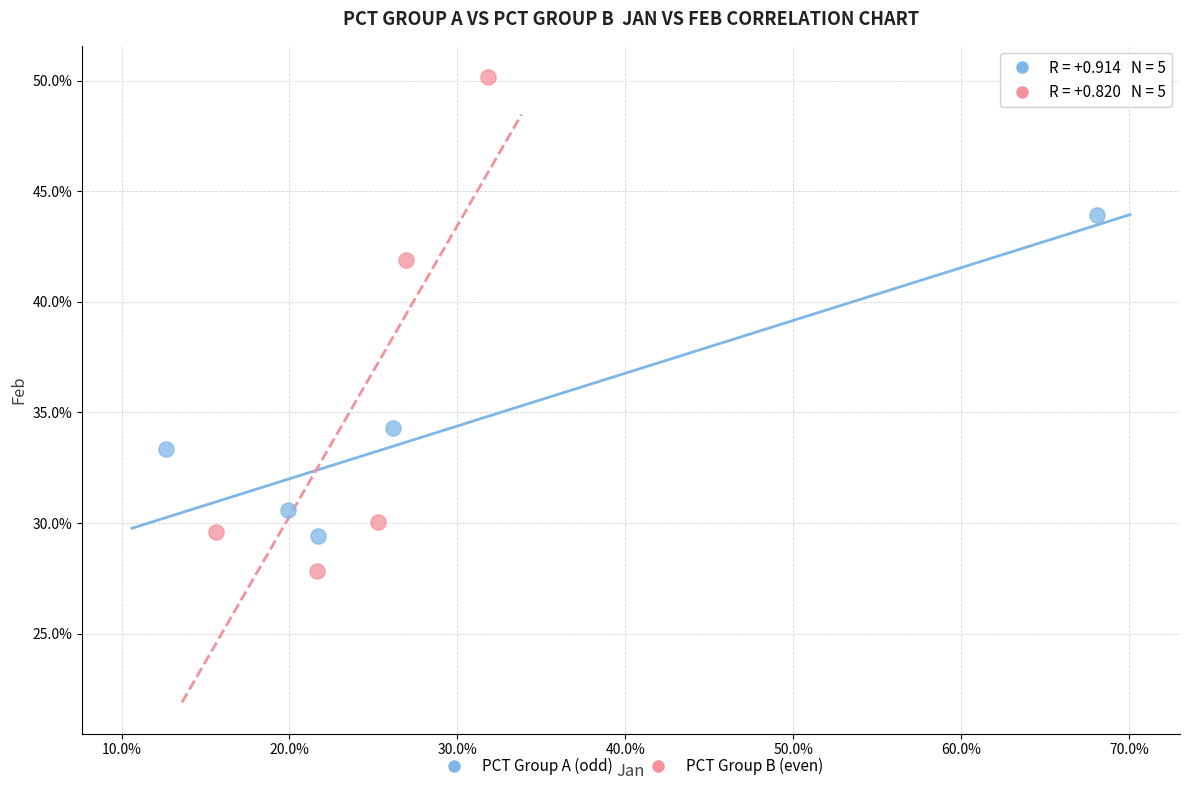

What are all the series names shown in the legend?

PCT Group A (odd), PCT Group B (even)